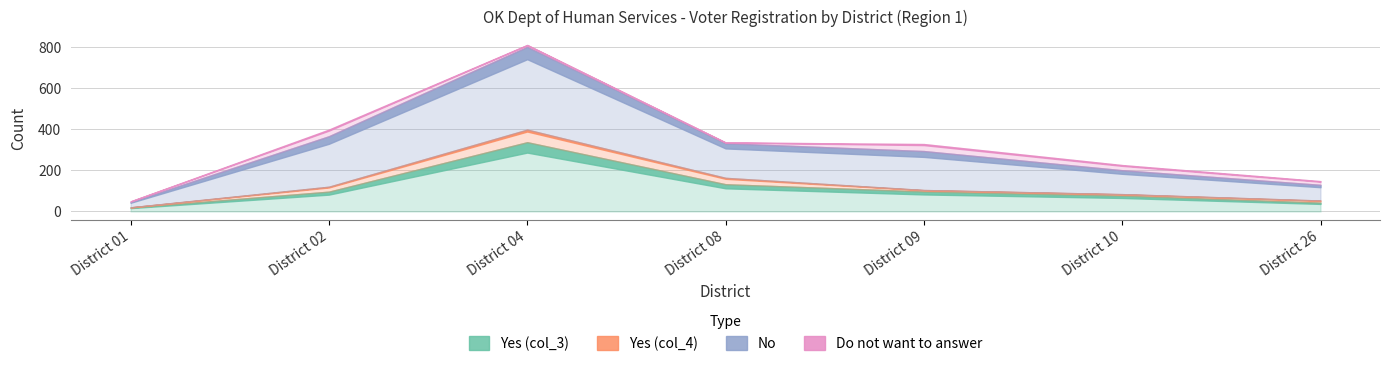

What is the minimum value shown in the chart?

1